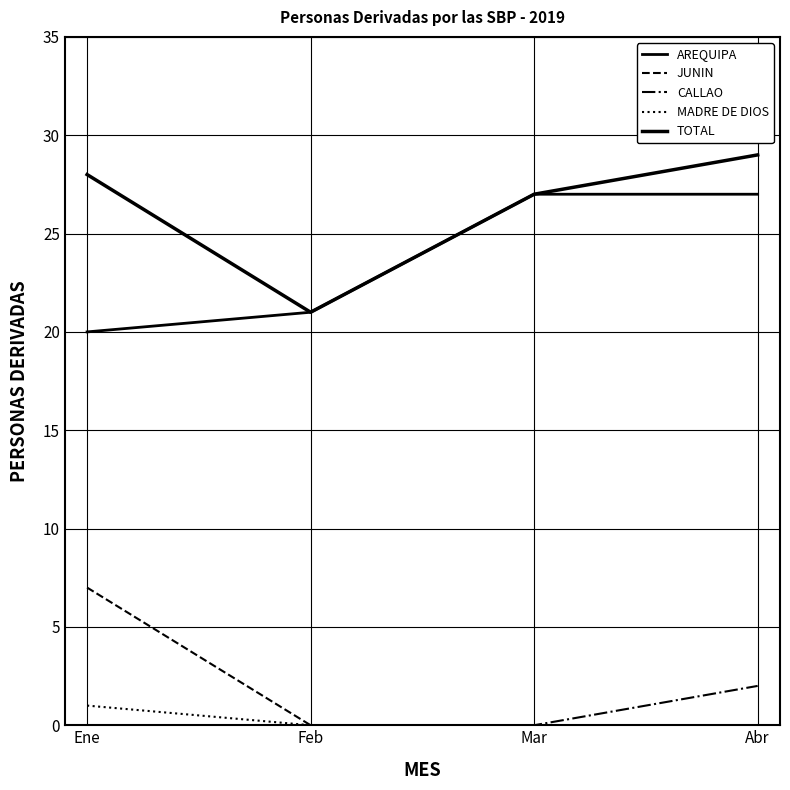

Is it true that MADRE DE DIOS equals 0 at Abr?

True